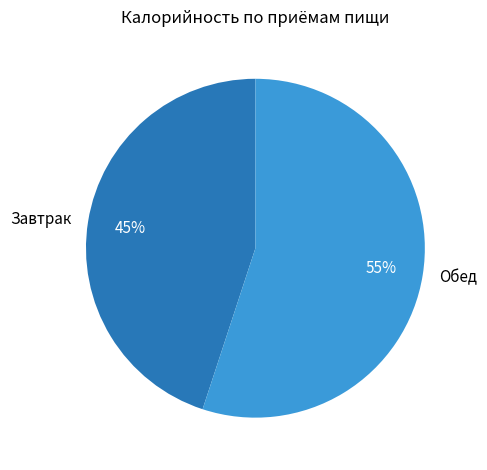

To the nearest percent, what percentage of the pie is Обед?

55%